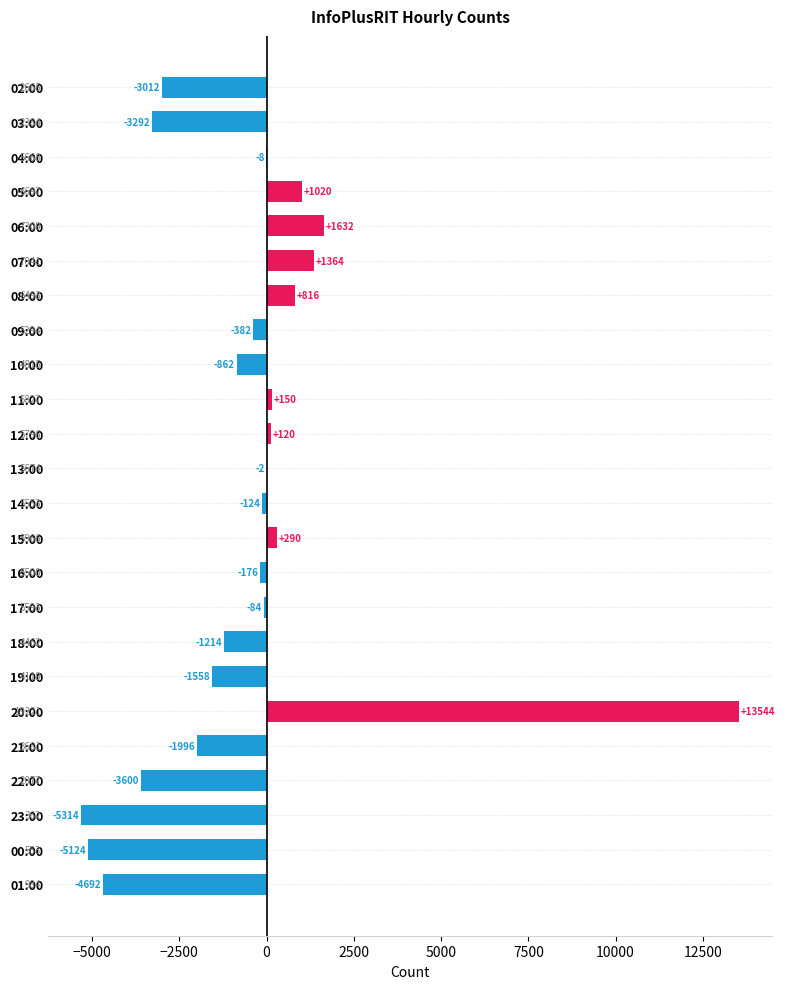

Are the bars horizontal?

Yes